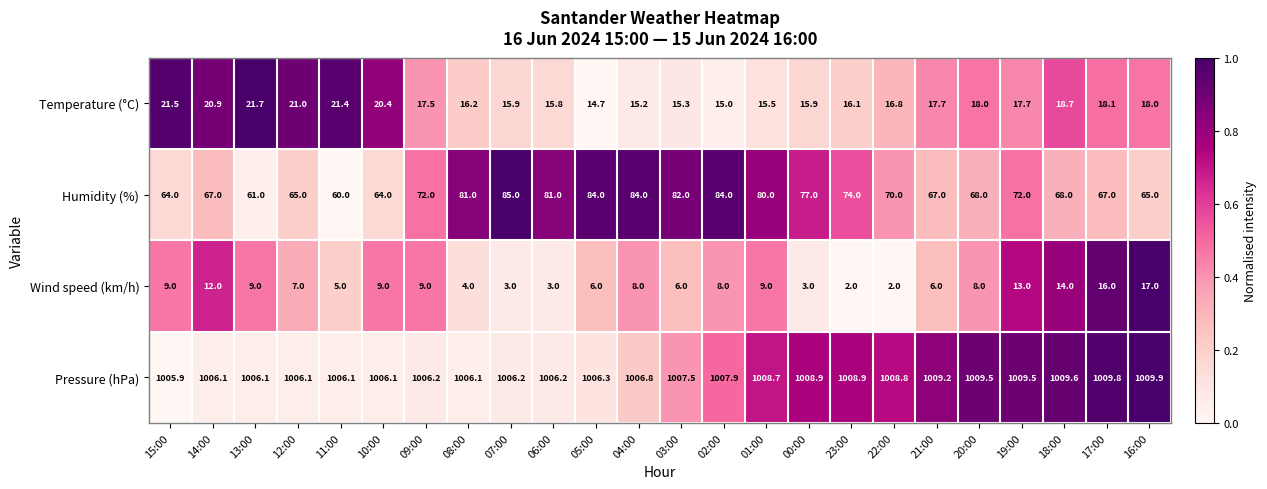

Is it true that Wind speed (km/h) equals 2.0 at 00:00?

False